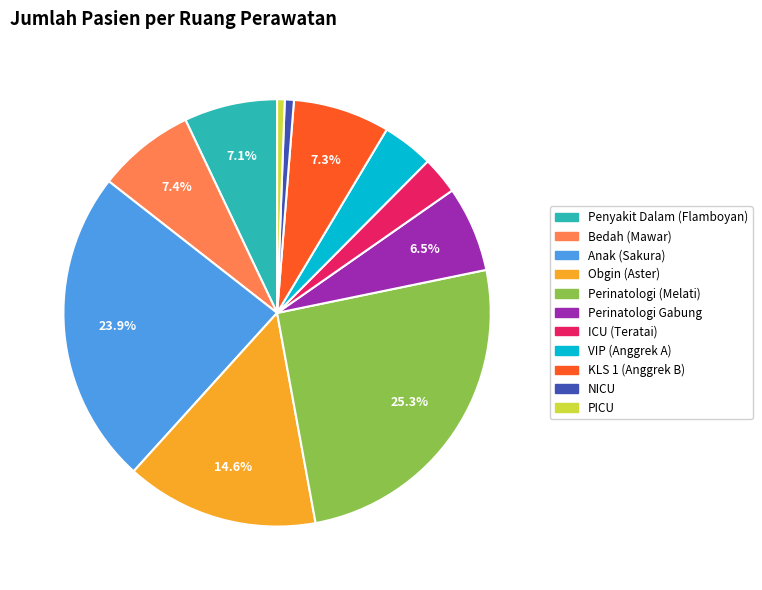

The VIP (Anggrek A) slice represents 4% of the pie. True or false?

True